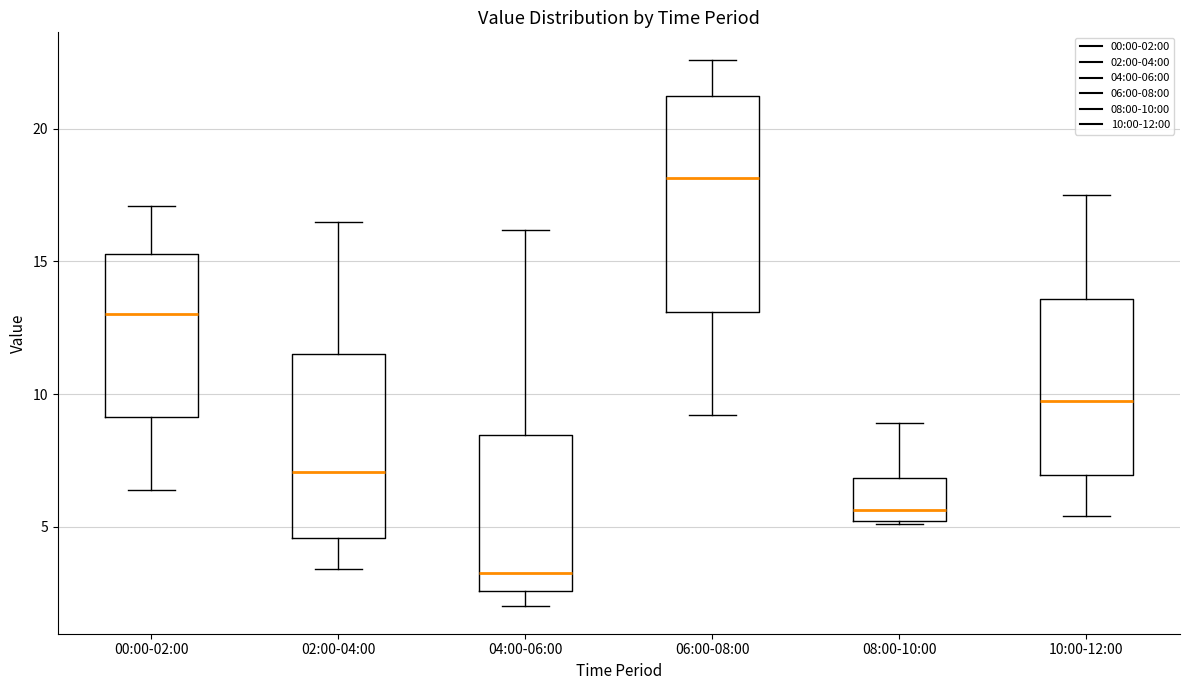

Reading left to right, read every box against the y-axis: the position of its median line, the range the box covers, and the ends of its whiskers. The values are not printed on the chart, so give them approximately, as read against the axis.

00:00-02:00: median 13.0, box 9.0 to 15.5, whiskers 6.5 to 17.0
02:00-04:00: median 7.0, box 4.5 to 11.5, whiskers 3.5 to 16.5
04:00-06:00: median 3.5, box 2.5 to 8.5, whiskers 2.0 to 16.0
06:00-08:00: median 18.0, box 13.0 to 21.0, whiskers 9.0 to 22.5
08:00-10:00: median 5.5, box 5.0 to 7.0, whiskers 5.0 to 9.0
10:00-12:00: median 10.0, box 7.0 to 13.5, whiskers 5.5 to 17.5